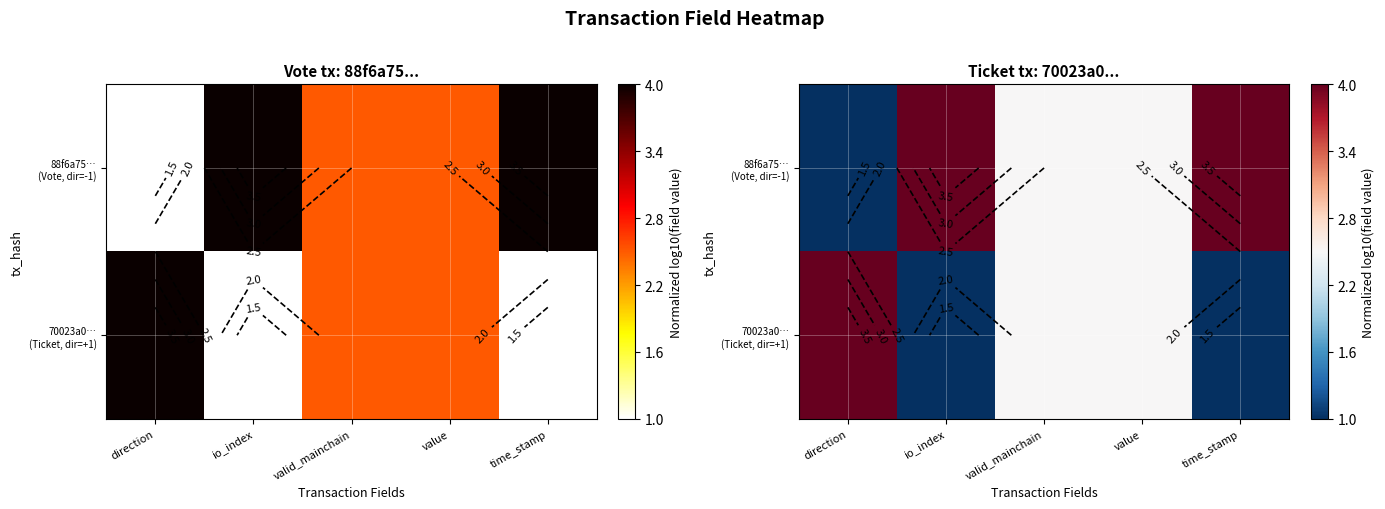

Which series has the largest total across all categories?

88f6a75… (Vote, dir=-1)